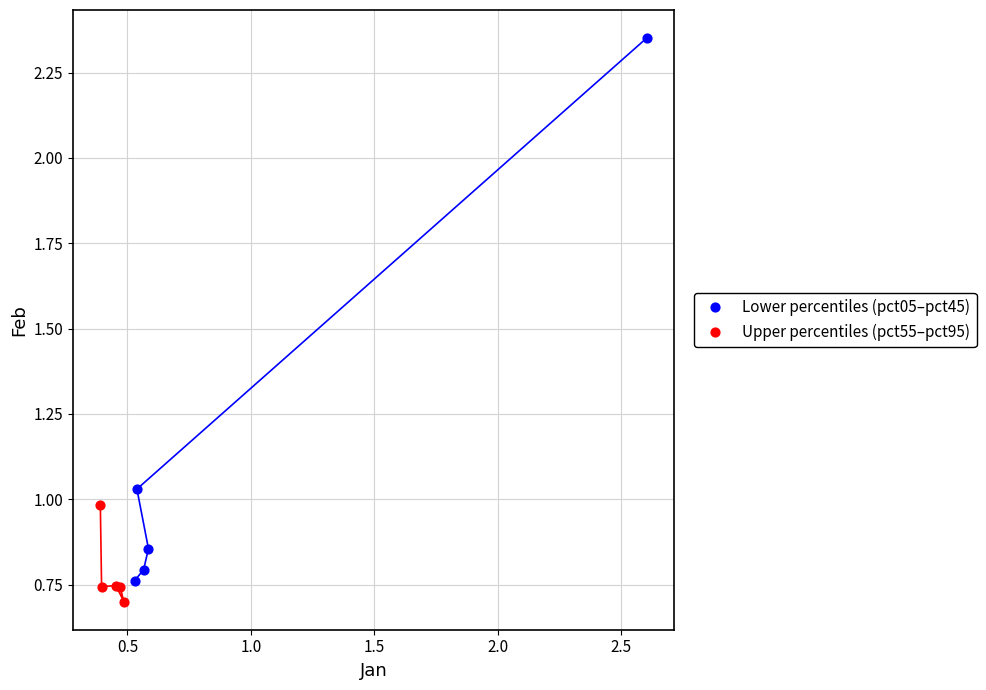

Which series reaches the minimum Y coordinate?

Upper percentiles (pct55–pct95)